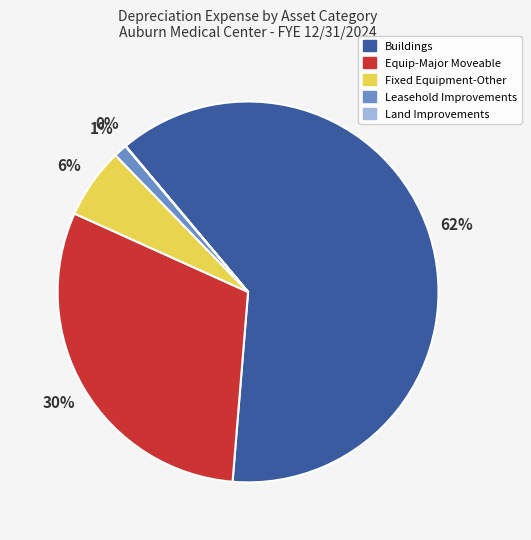

To the nearest percent, what percentage of the pie is Equip-Major Moveable?

30%